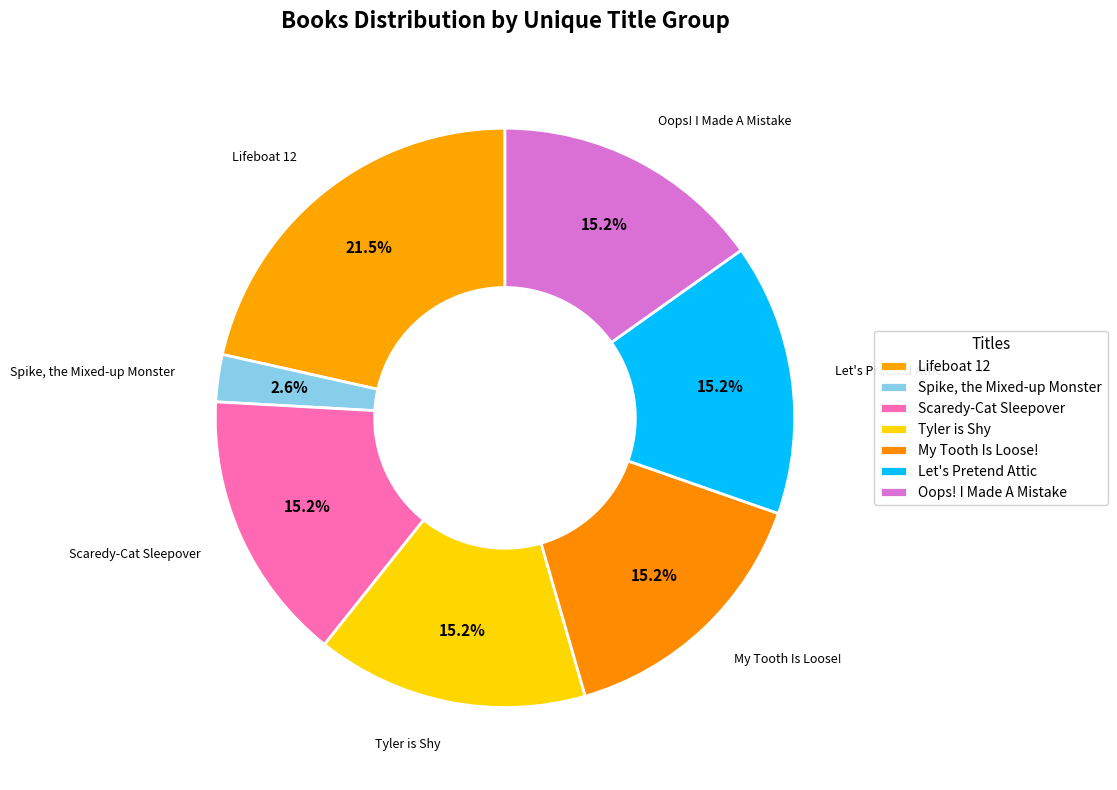

How many slices are in this pie chart?

7